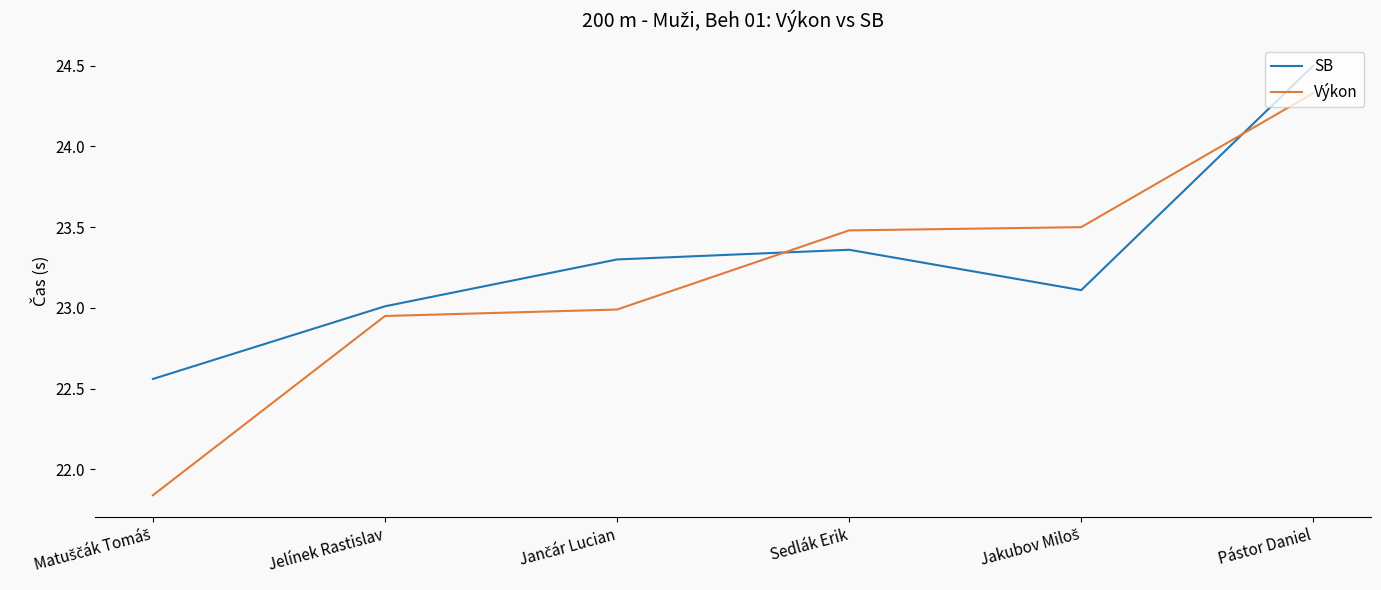

What are all the series names shown in the legend?

SB, Výkon